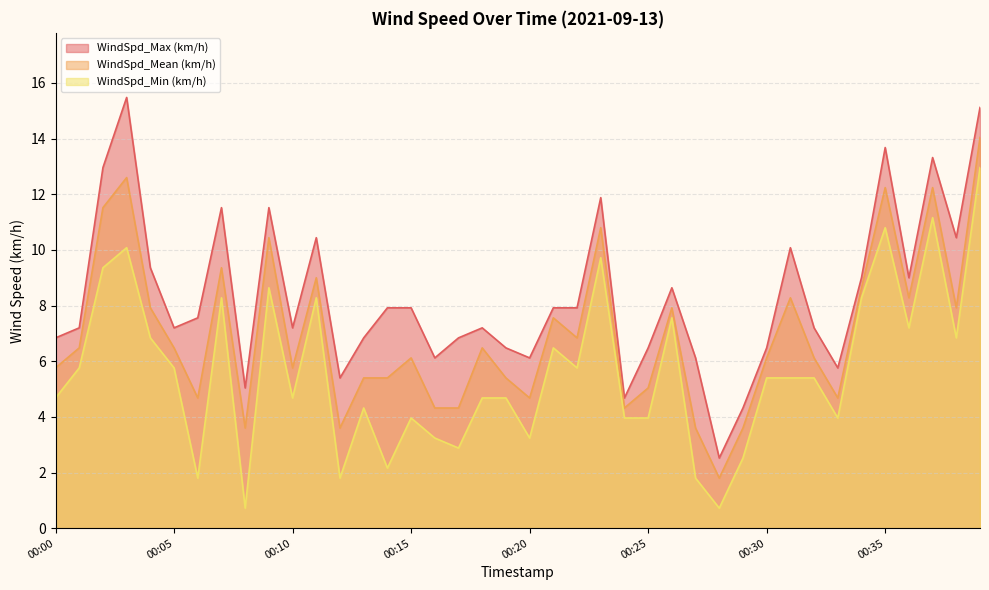

What is the difference between the maximum and minimum values in the WindSpd_Mean (km/h) series?

12.2